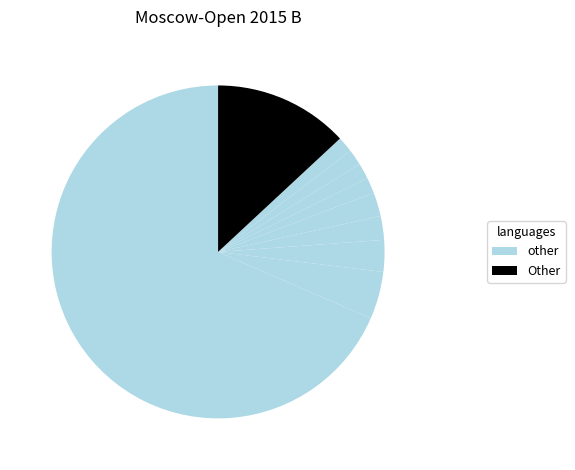

How many slices are in this pie chart?

10